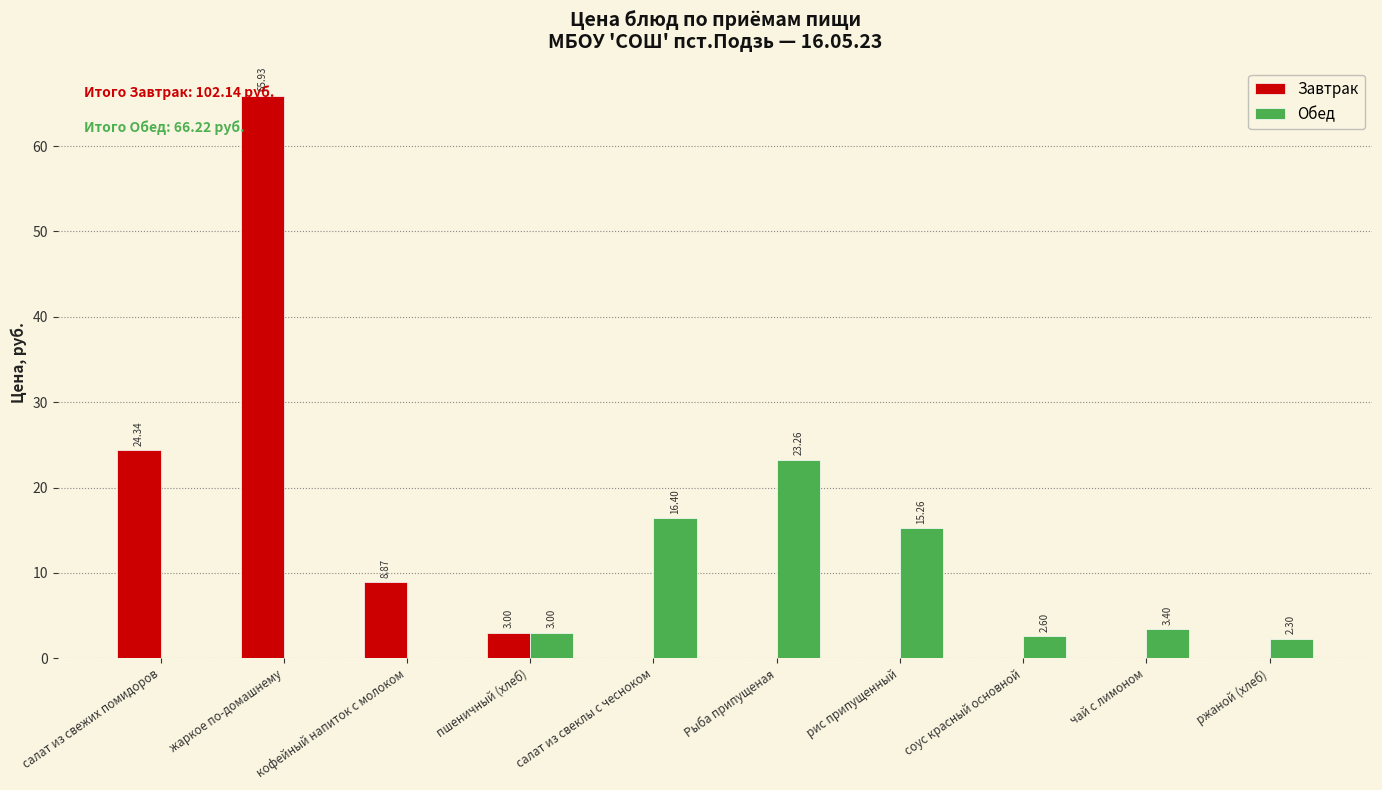

Is it true that Обед equals 23.3 at Рыба припущеная?

True